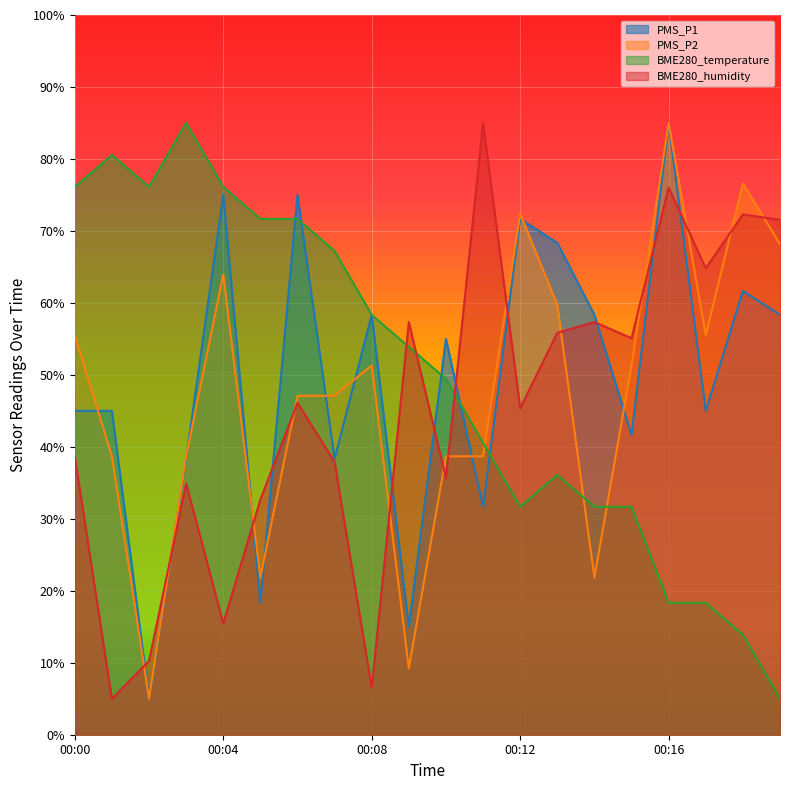

Rank the series at 00:05 from highest to lowest value.

BME280_temperature, BME280_humidity, PMS_P2, PMS_P1